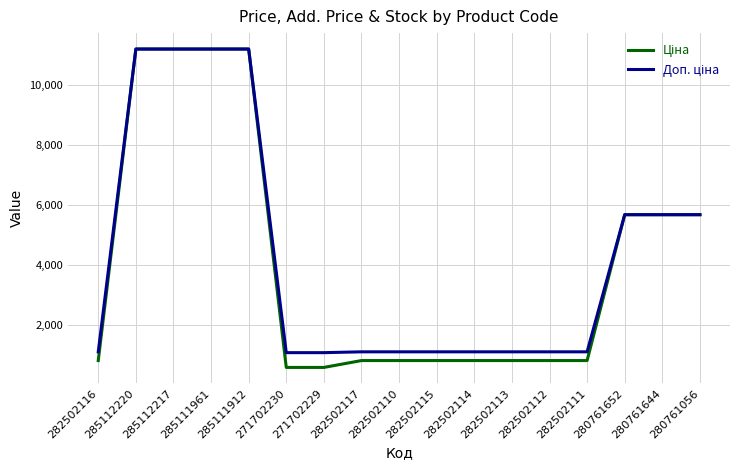

What is the total value across all series at 282502116?

1927.7